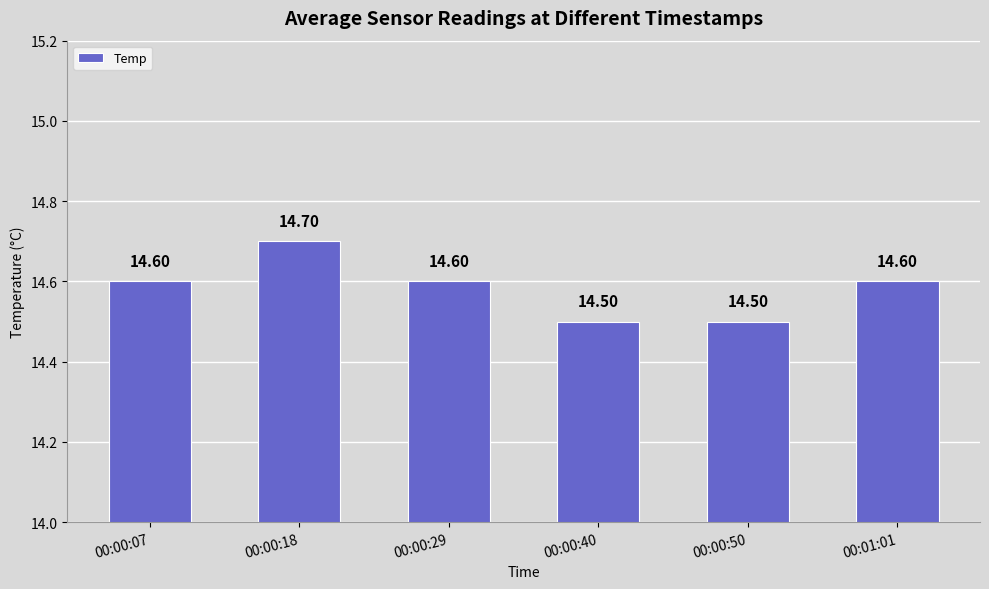

Reading left to right, what are all the values shown in this chart?

14.6	14.7	14.6	14.5	14.5	14.6